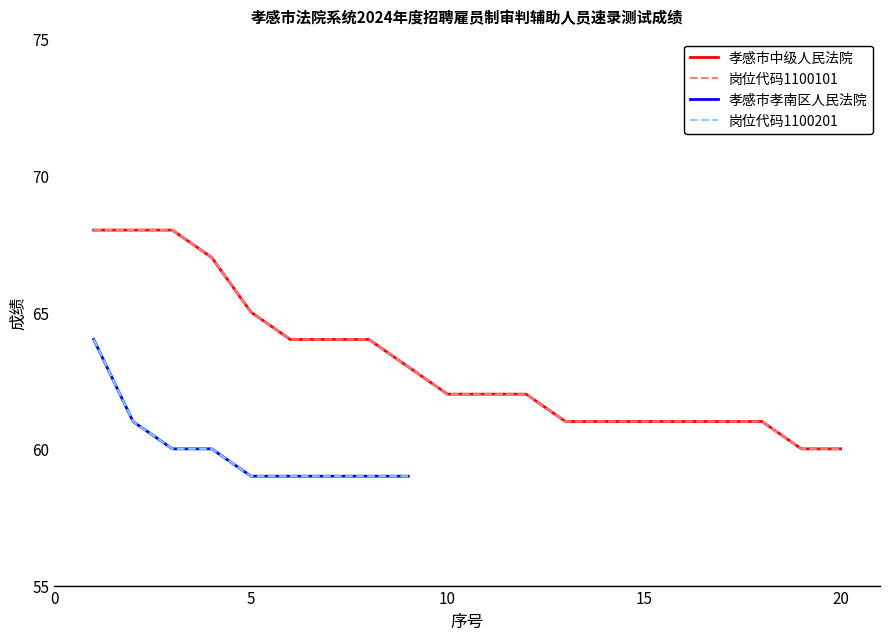

How many data points in 孝感市中级人民法院 are less than 62?

8